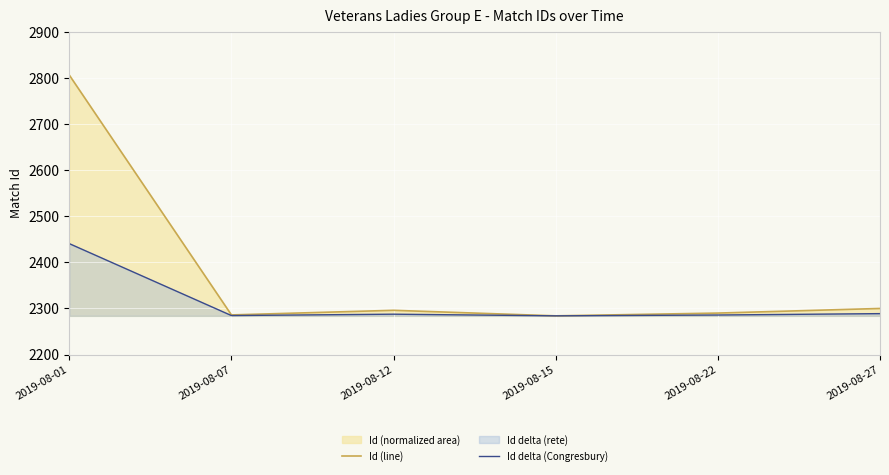

At how many categories does at least one series exceed 2680?

1